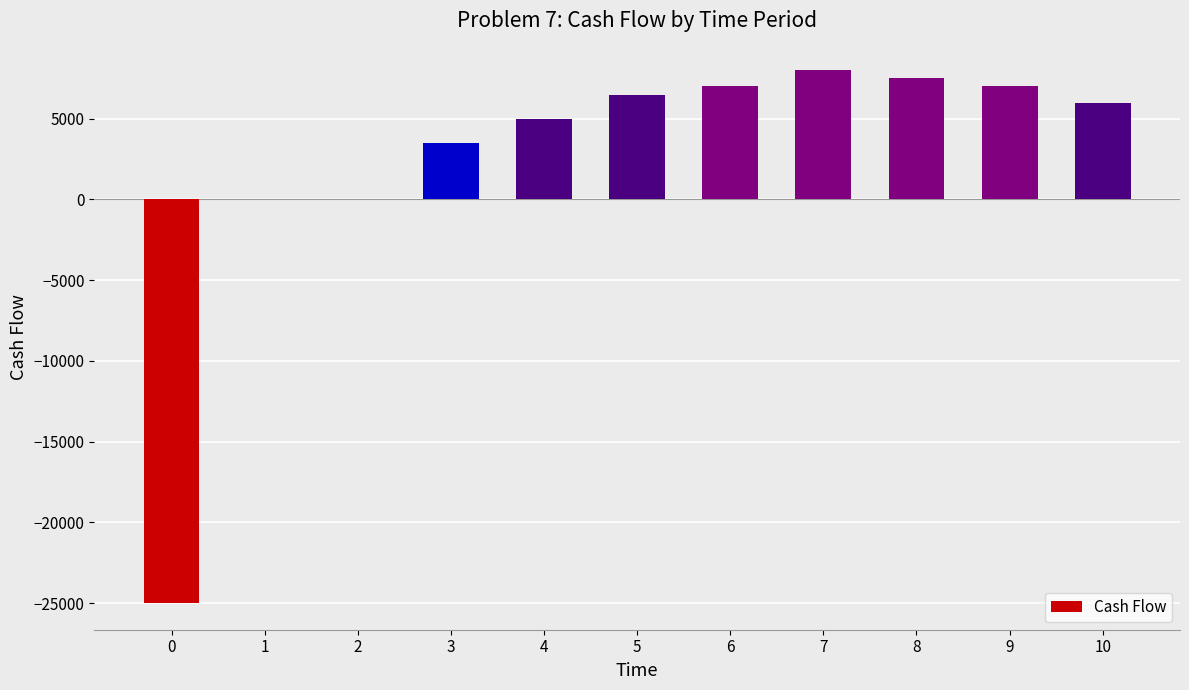

What is the maximum value shown in the chart?

8000